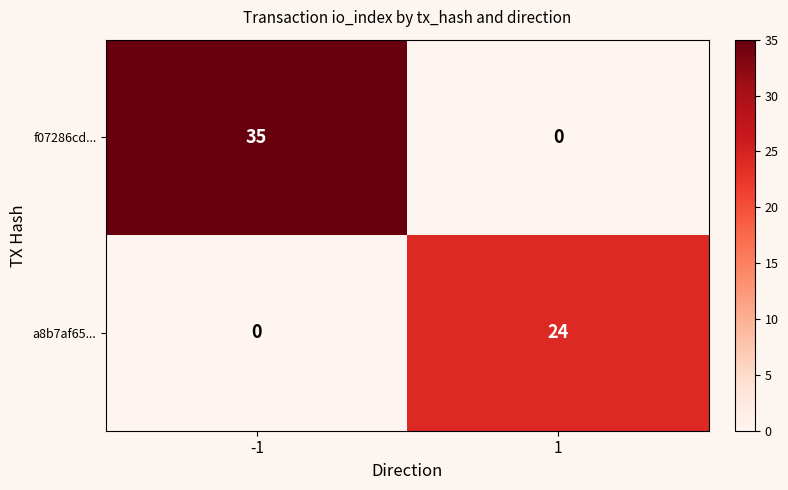

What is the total value across all series at -1?

35